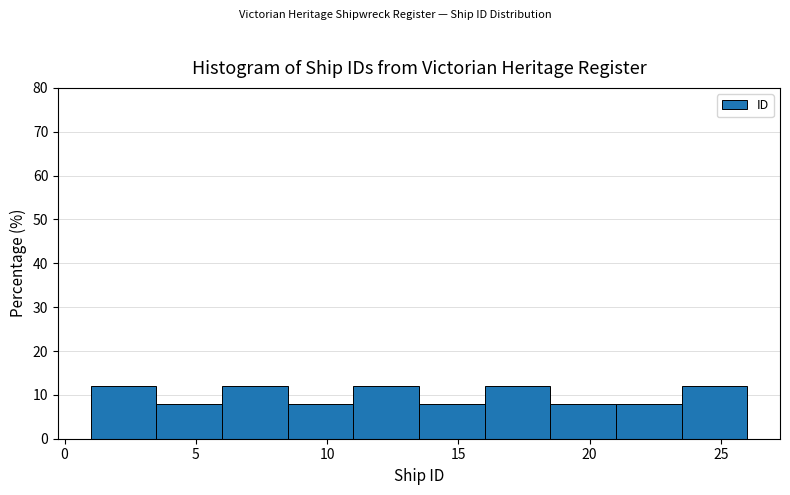

Reading left to right, transcribe this chart: for each bar, give the range it covers on the x-axis and its height. The values are not printed on the chart, so give them approximately, as read against the axis.

1.0 to 3.5: 12
3.5 to 6.0: 8
6.0 to 8.5: 12
8.5 to 11.0: 8
11.0 to 13.5: 12
13.5 to 16.0: 8
16.0 to 18.5: 12
18.5 to 21.0: 8
21.0 to 23.5: 8
23.5 to 26.0: 12